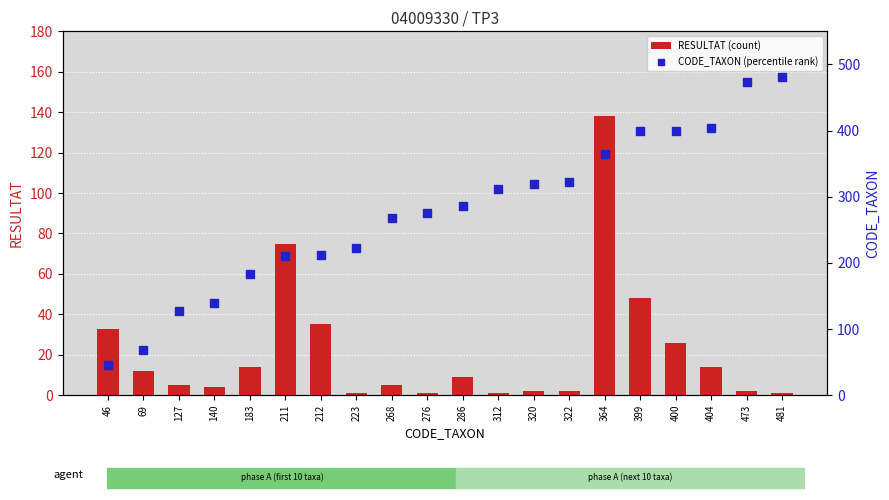

What are all the series names shown in the legend?

RESULTAT (count), CODE_TAXON (percentile rank)